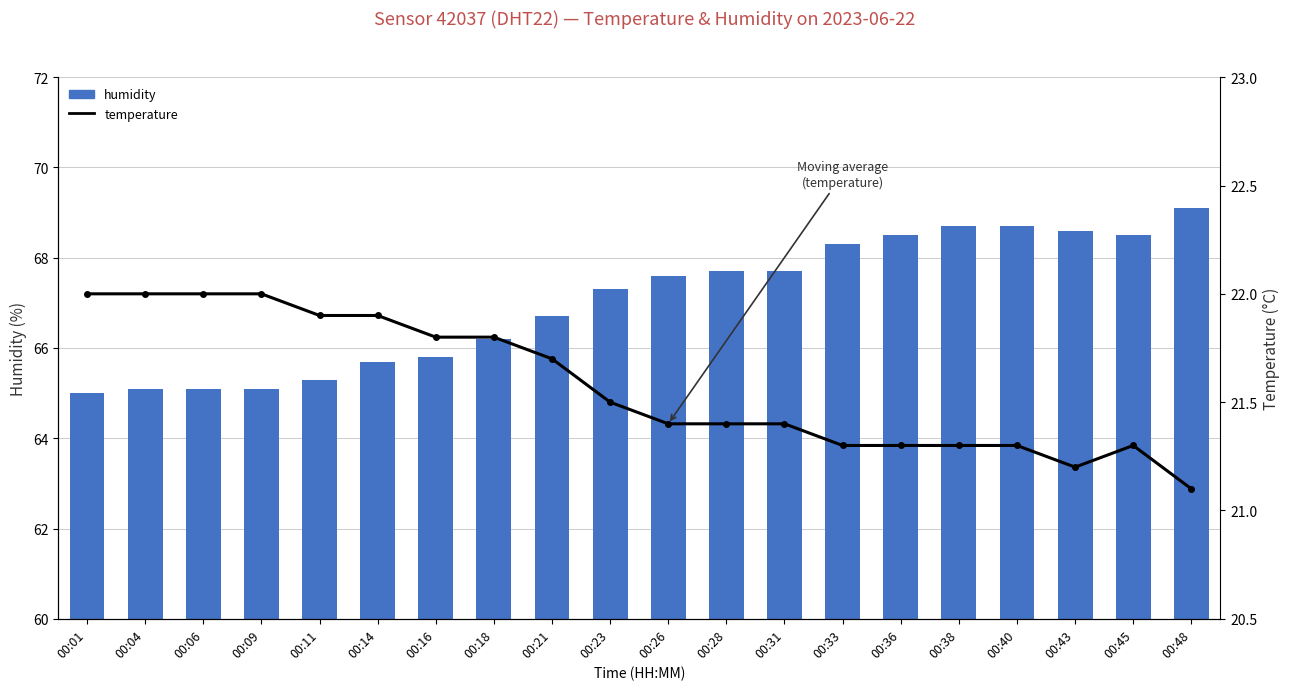

True or false: humidity has a value of 68.3 at 00:33.

True